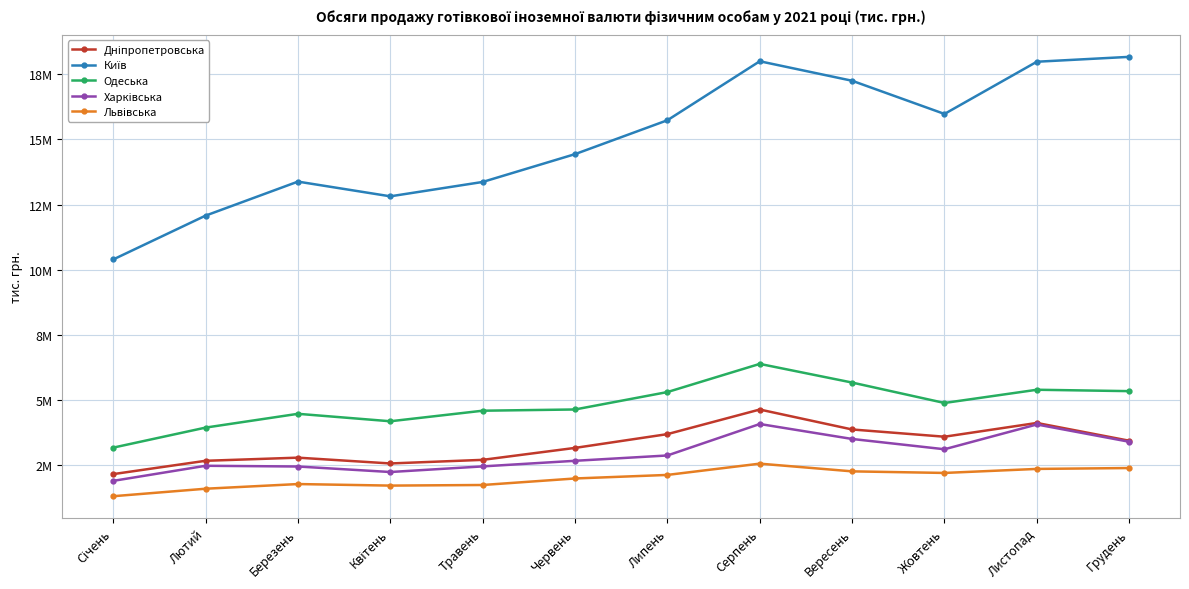

Is the value of Львівська at Грудень greater than the value of Київ at Жовтень?

No